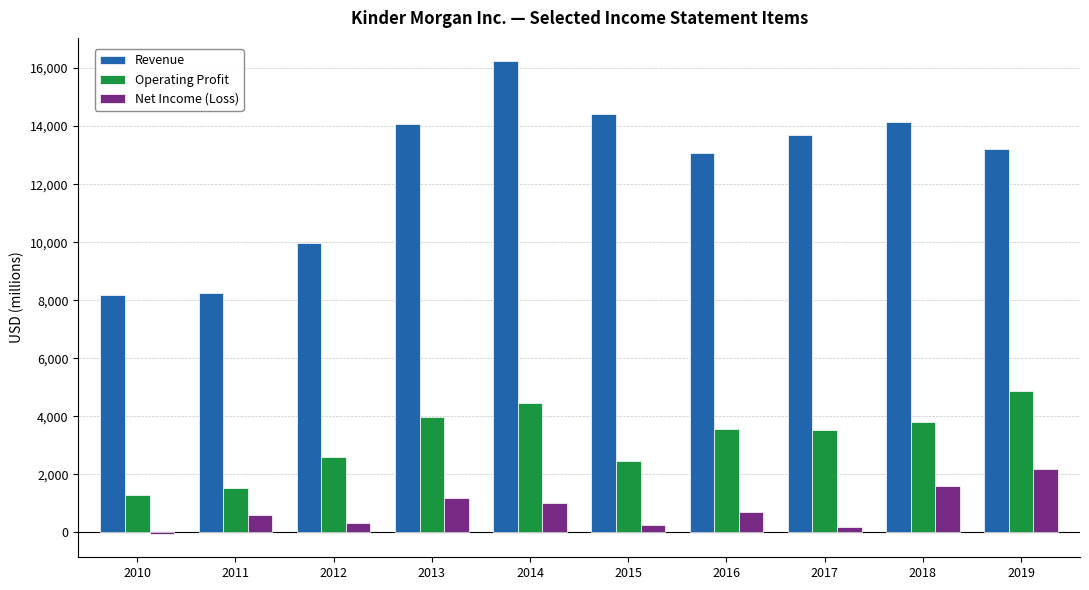

What are all the series names shown in the legend?

Revenue, Operating Profit, Net Income (Loss)